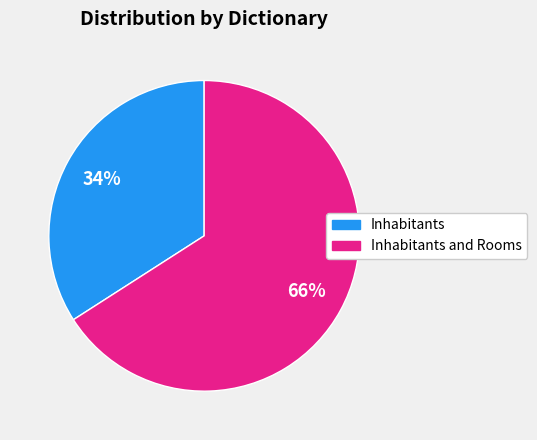

To the nearest percent, what is the difference between the largest and smallest slice percentages?

32%